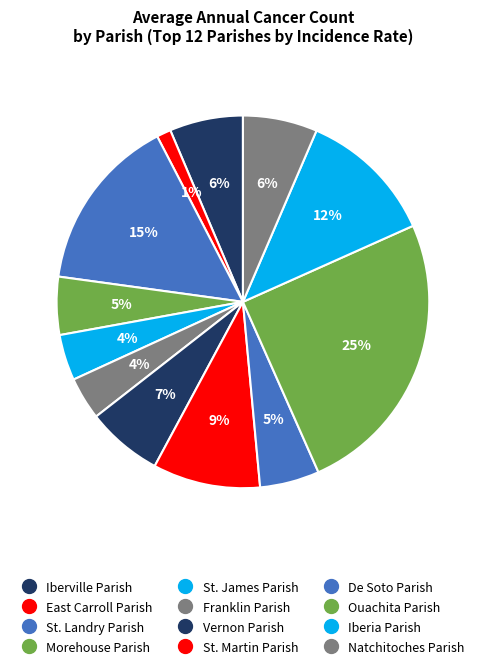

To the nearest percent, what portion does Iberia Parish represent?

12%